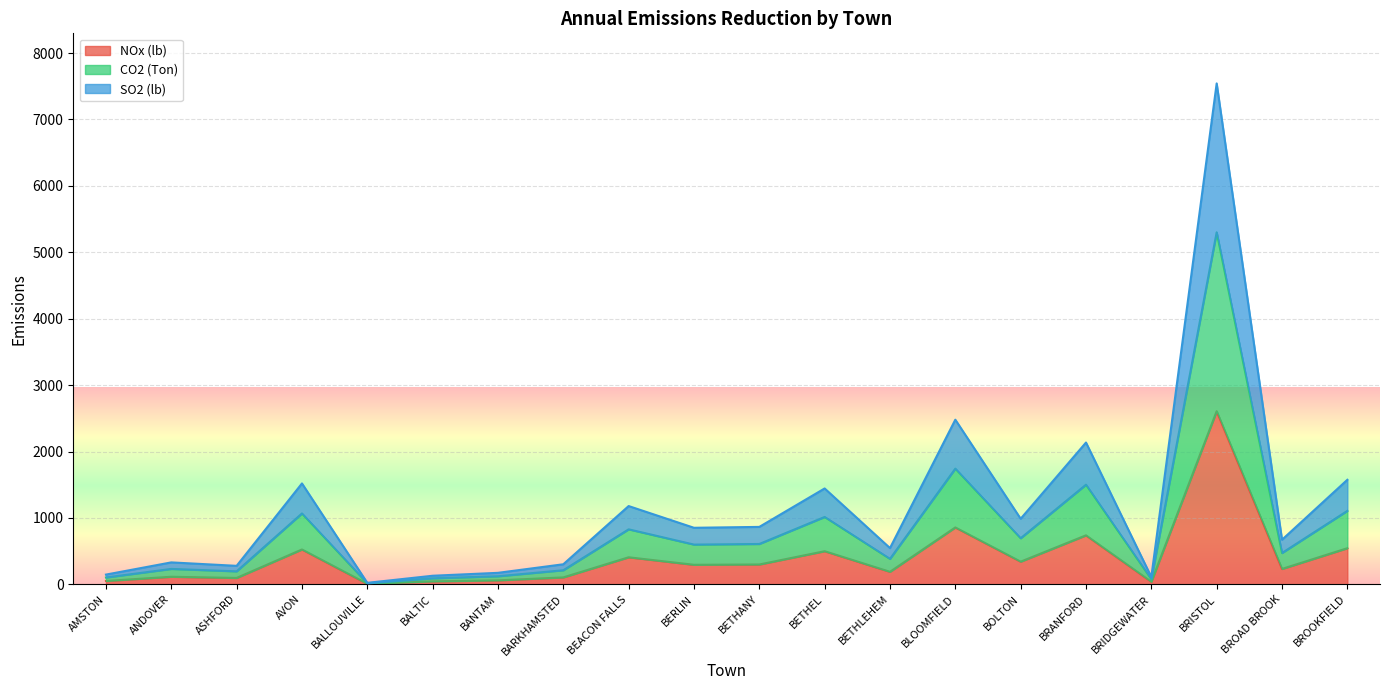

At which label is SO2 (lb) closest to 3782?

BLOOMFIELD